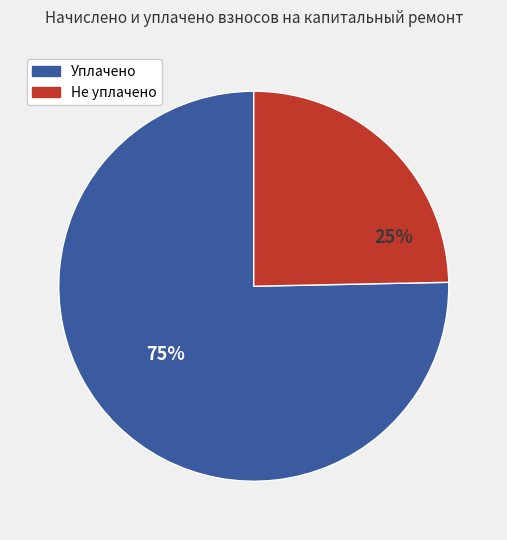

Is there a majority slice in this chart?

Yes